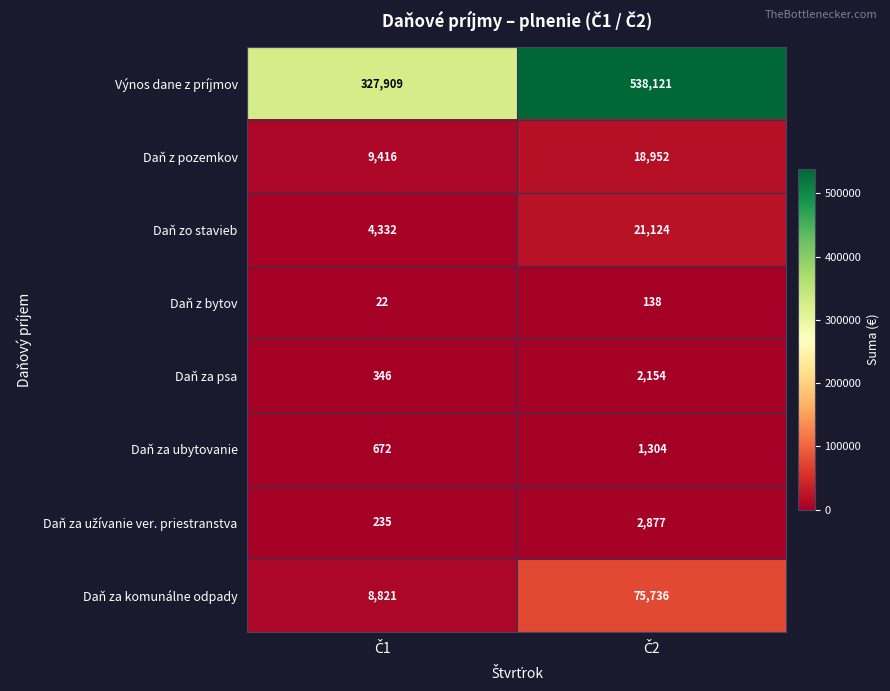

Which series has the widest spread of values?

Výnos dane z príjmov